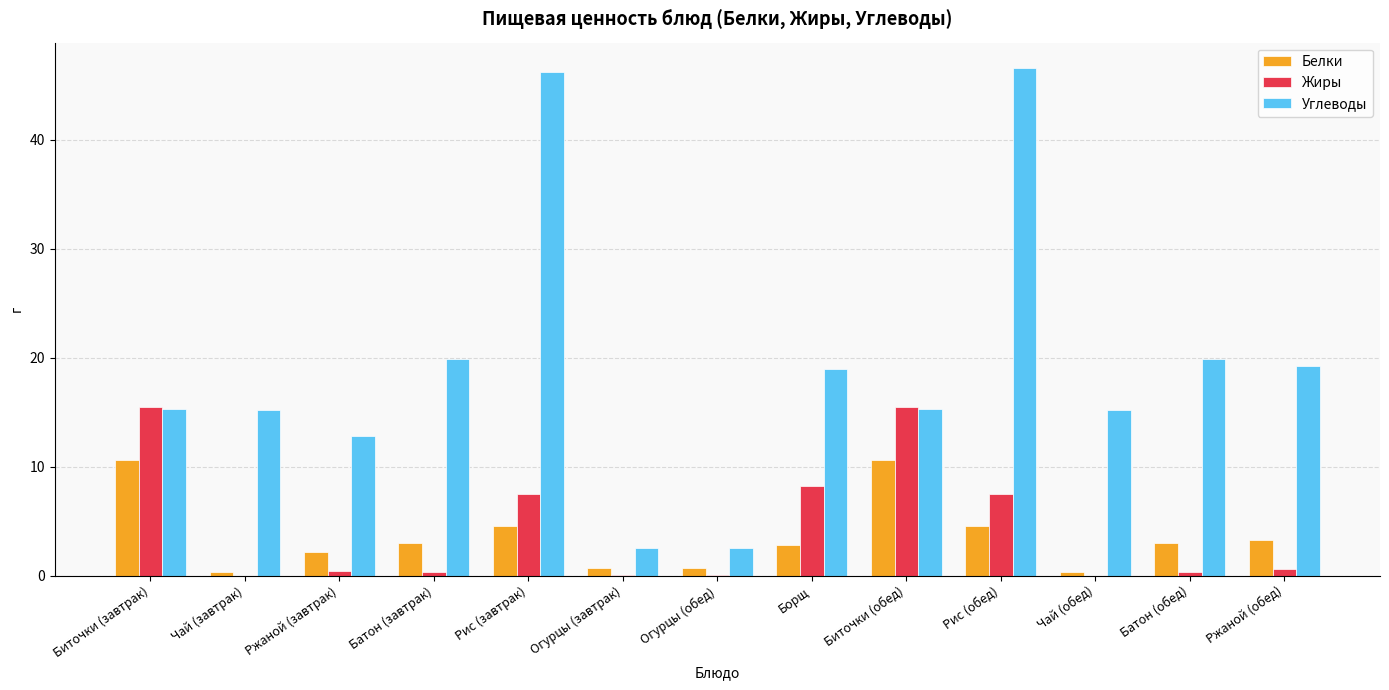

Which series has the largest total across all categories?

Углеводы